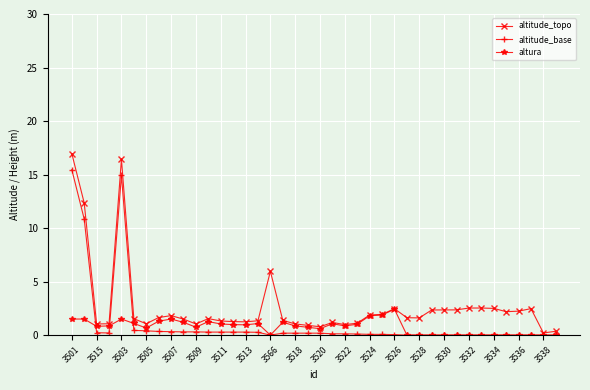

Which series has the widest spread of values?

altitude_topo